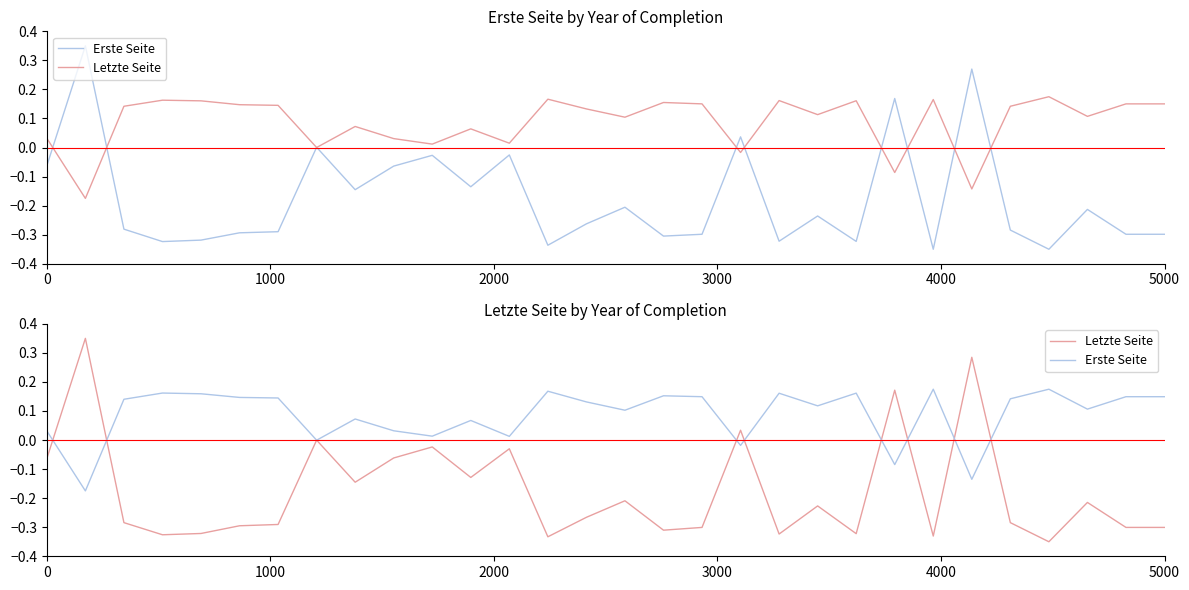

Reading right to left, list all the values displayed in this chart.

Erste Seite: 0.1	0.1	0.1	0.2	0.1	-0.1	0.2	-0.1	0.2	0.1	0.2	-0.0	0.1	0.2	0.1	0.1	0.2	0.0	0.1	0.0	0.0	0.1	-0.0	0.1	0.1	0.2	0.2	0.1	-0.2	0.0
Letzte Seite: -0.3	-0.3	-0.2	-0.3	-0.3	0.3	-0.3	0.2	-0.3	-0.2	-0.3	0.0	-0.3	-0.3	-0.2	-0.3	-0.3	-0.0	-0.1	-0.0	-0.1	-0.1	-0.0	-0.3	-0.3	-0.3	-0.3	-0.3	0.3	-0.1